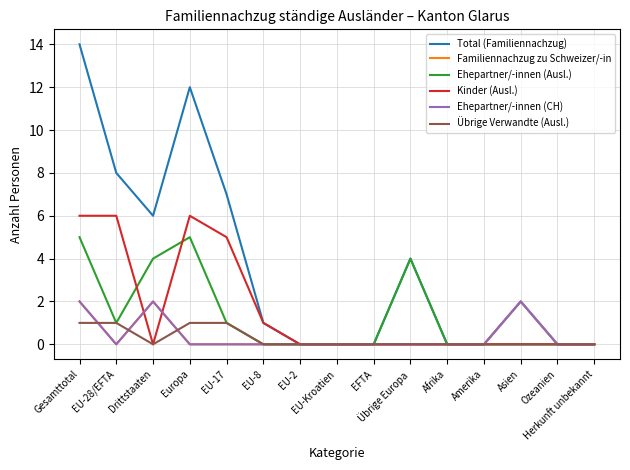

What is the label of the 5th point from the right?

Afrika